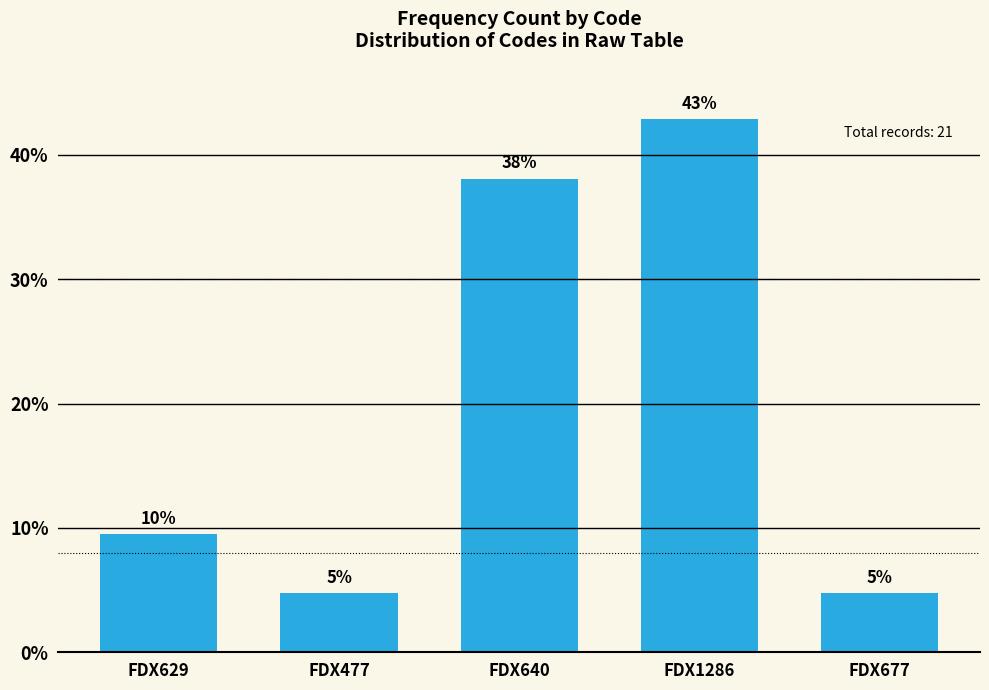

Does the chart contain any negative values?

No